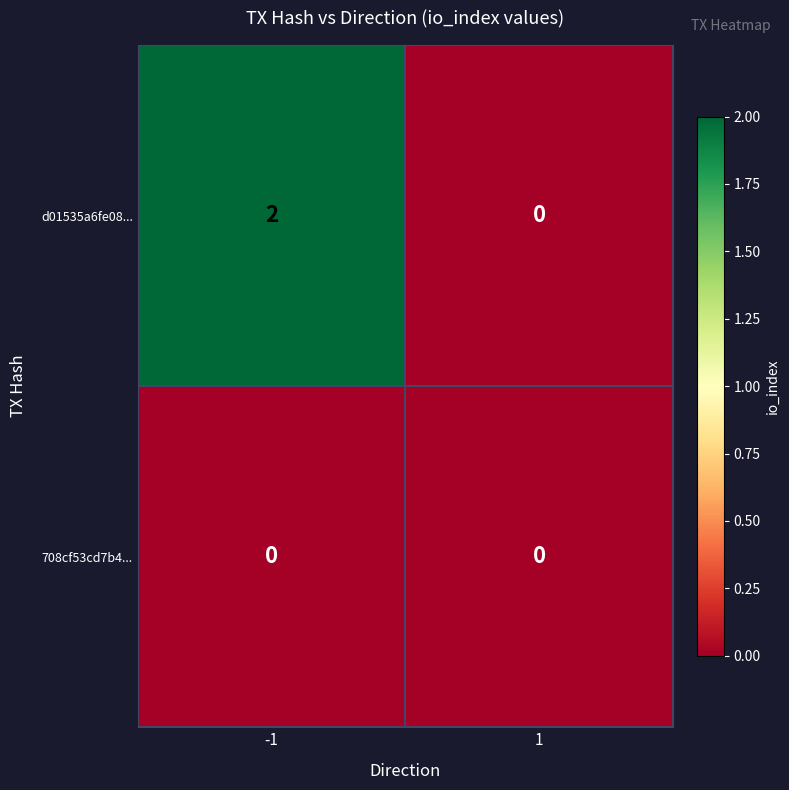

Rank the series by their maximum value, from highest to lowest.

d01535a6fe08..., 708cf53cd7b4...